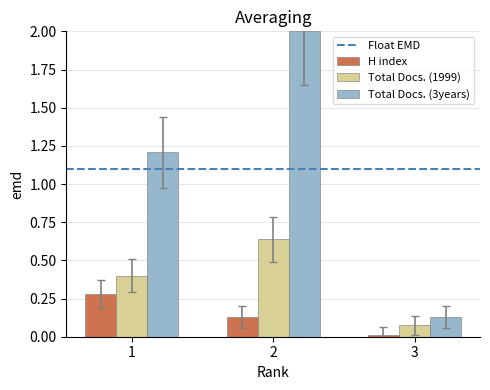

Count the number of data series in this chart.

3